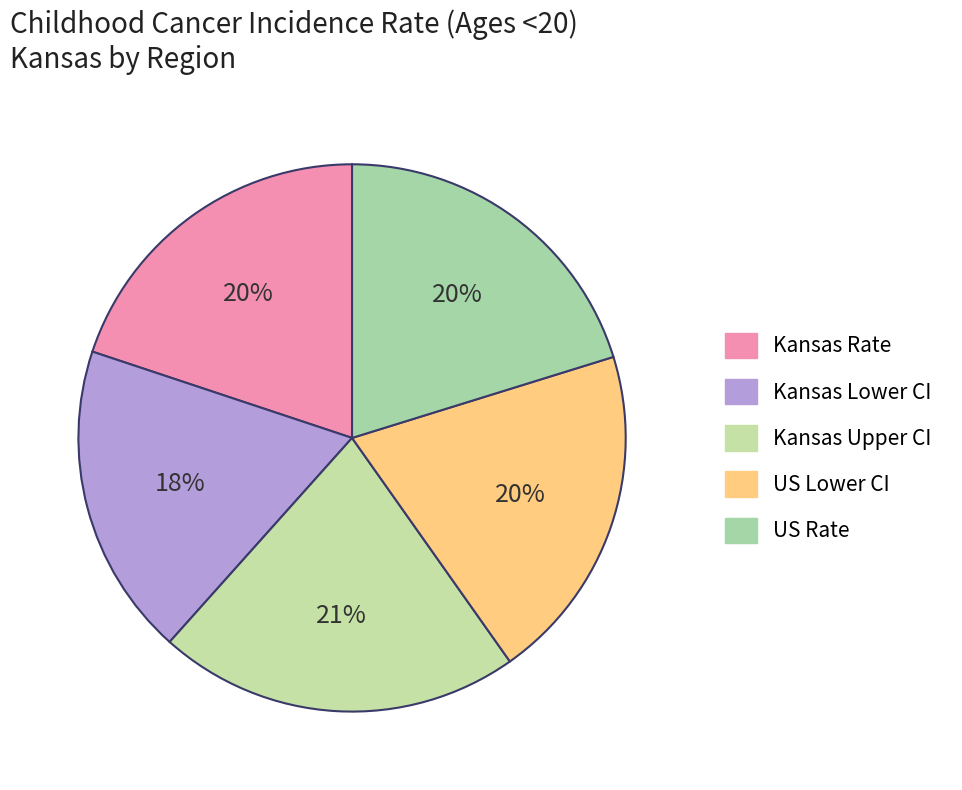

How many slices are in this pie chart?

5